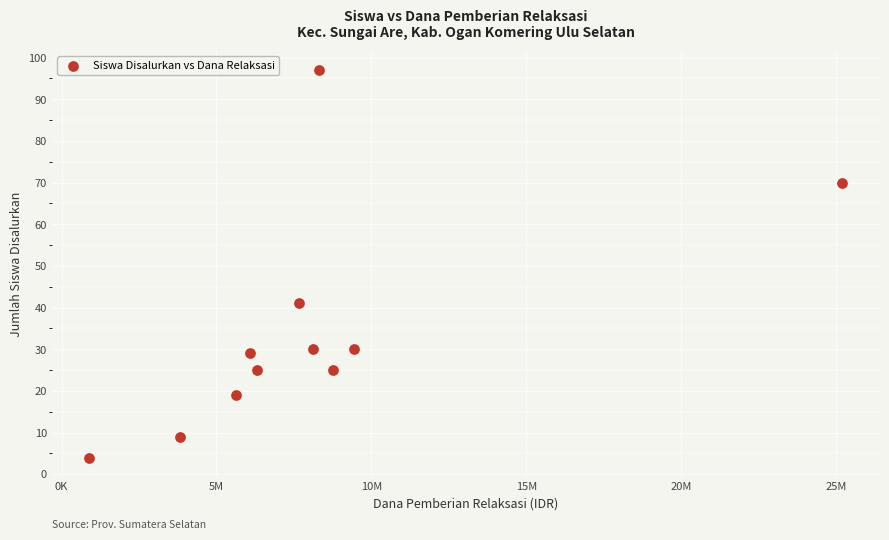

What is the average Y value?

34